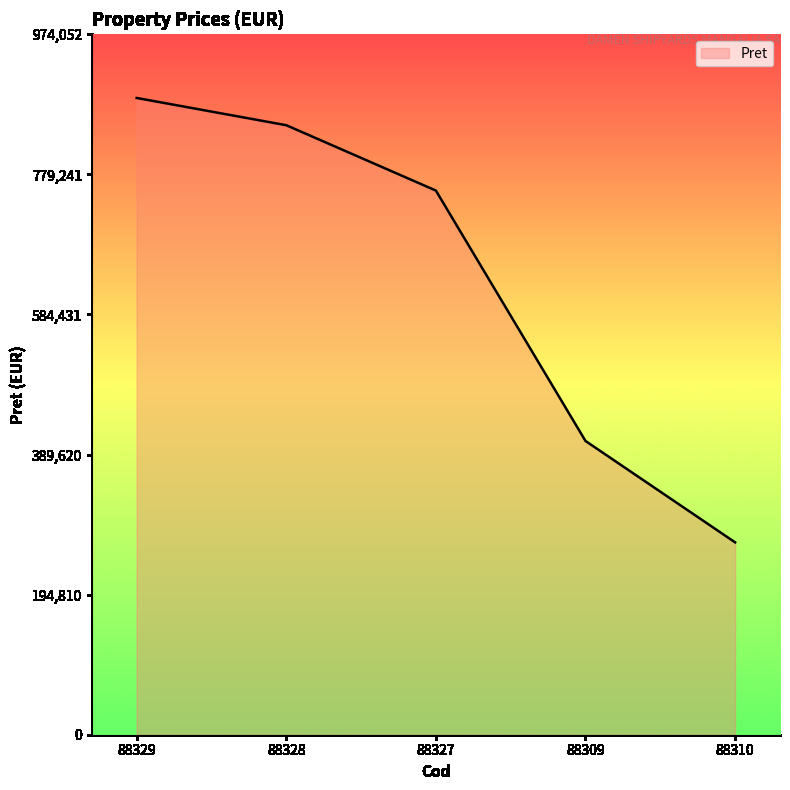

How many values are below 756728?

2